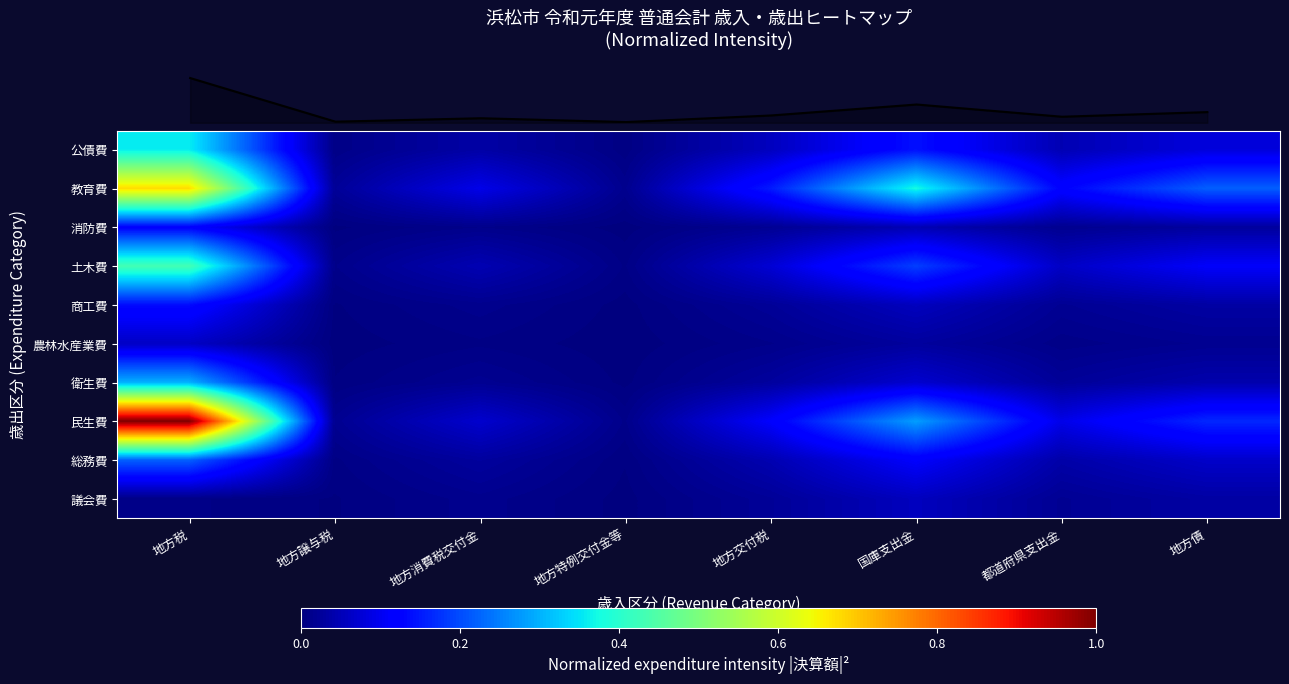

What is the spread (max minus min) of values at 地方税?

1.0